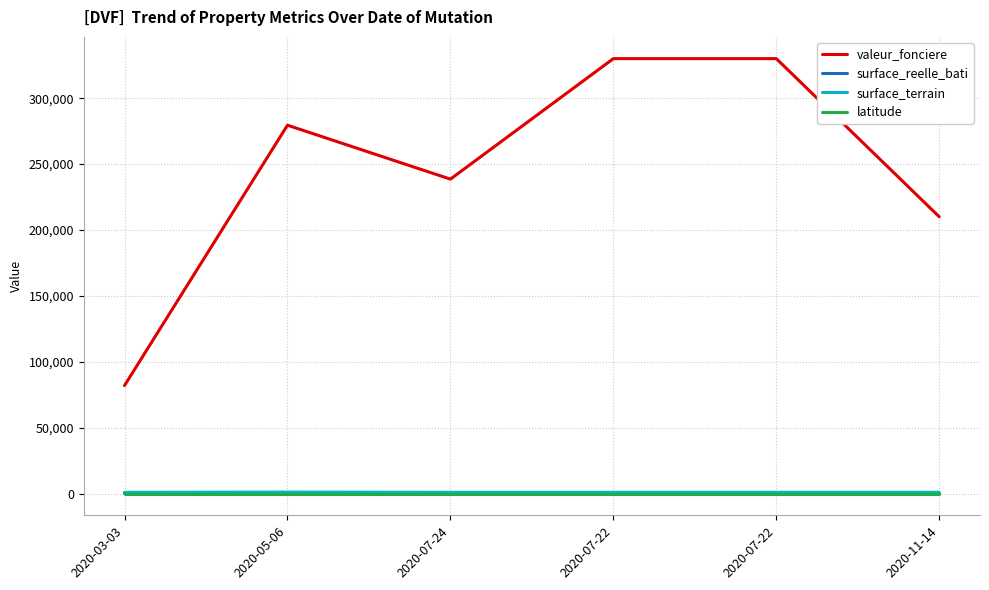

True or false: surface_terrain has more than 2 points higher than both neighbors.

False